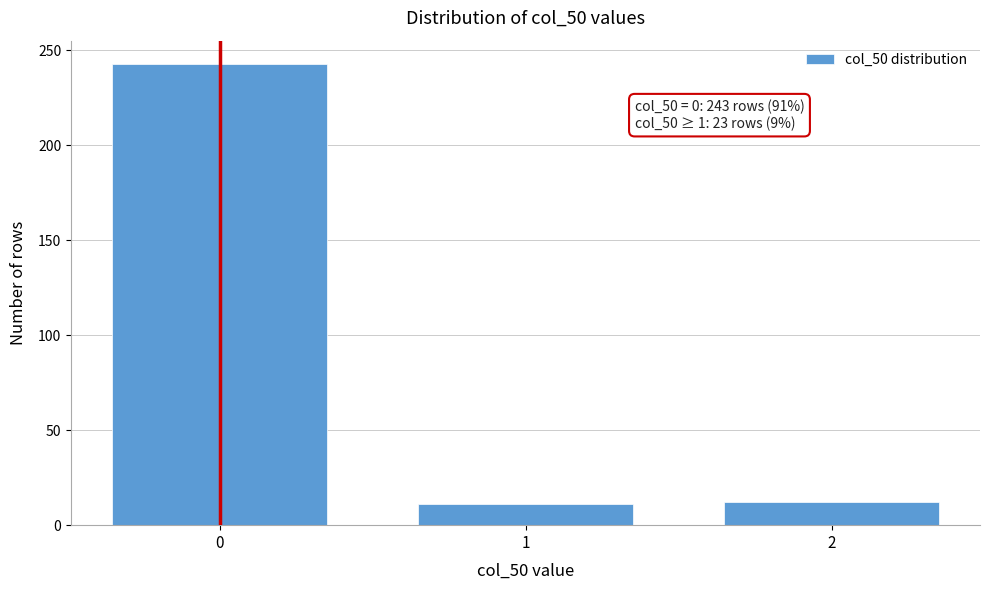

What is the greatest value displayed?

243